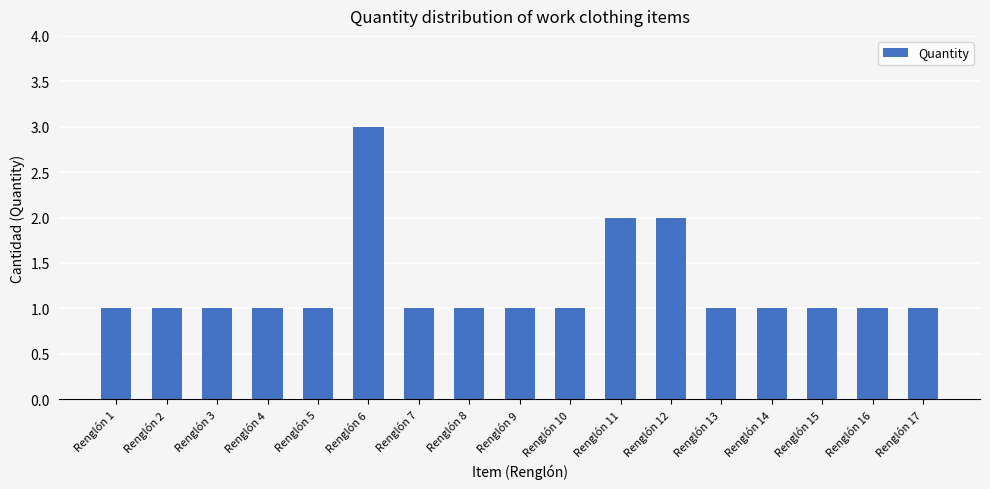

The value at Renglón 11 is 1. True or false?

False